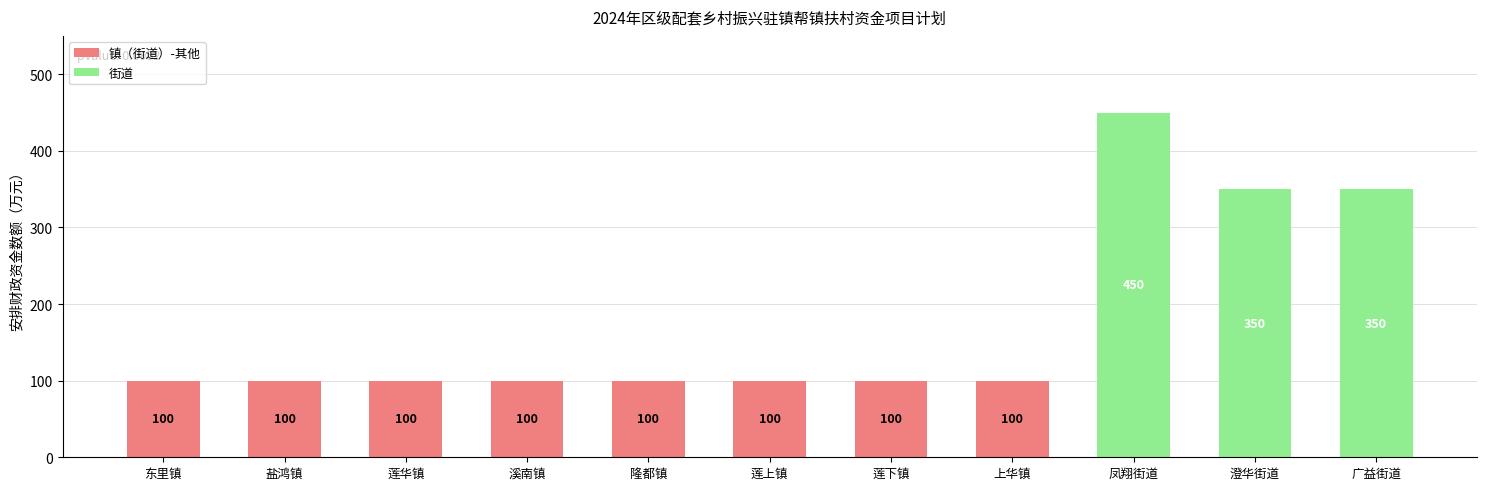

Are the bars grouped side by side (vs. stacked)?

No